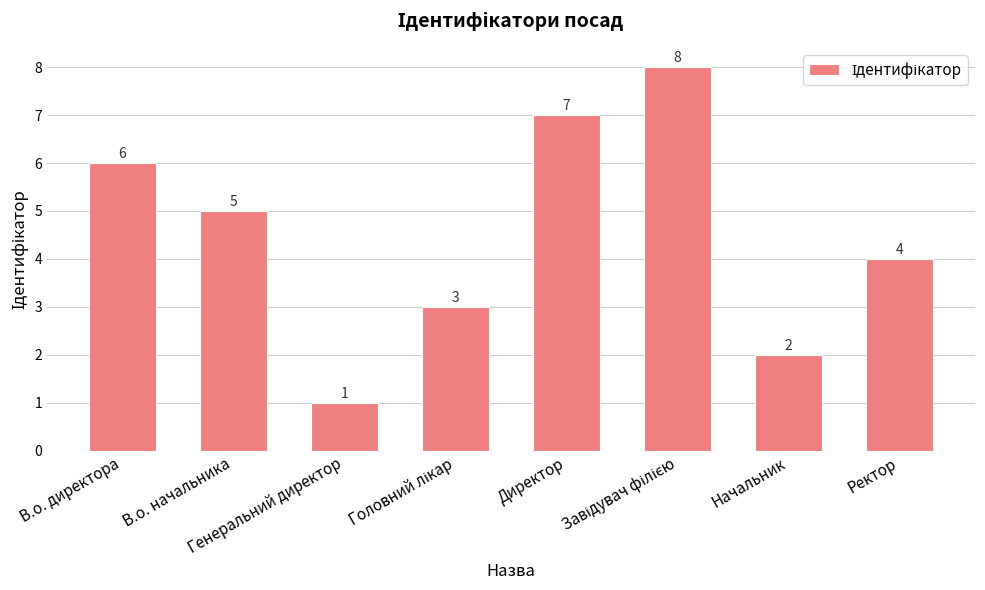

Count the values in the range 3 to 7.

5